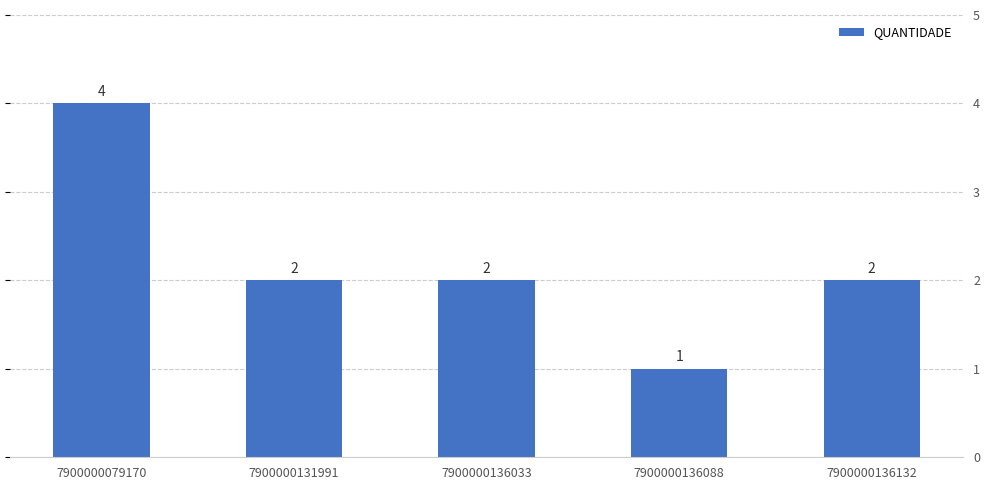

Does the chart contain any negative values?

No